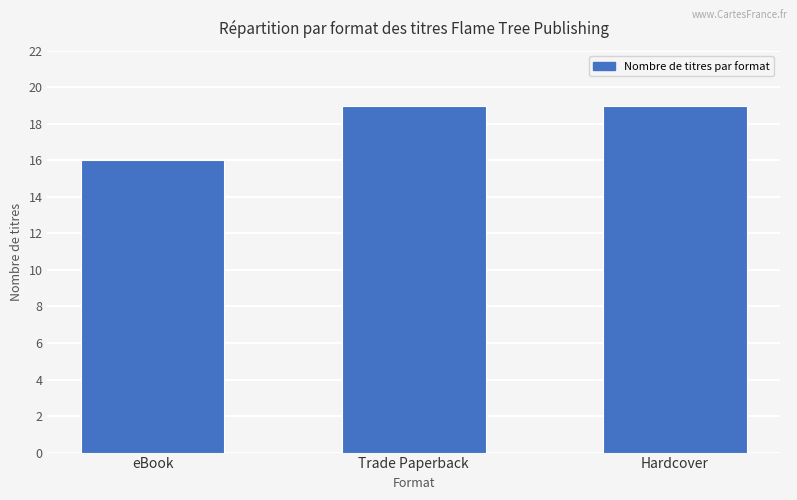

What is the average value?

18